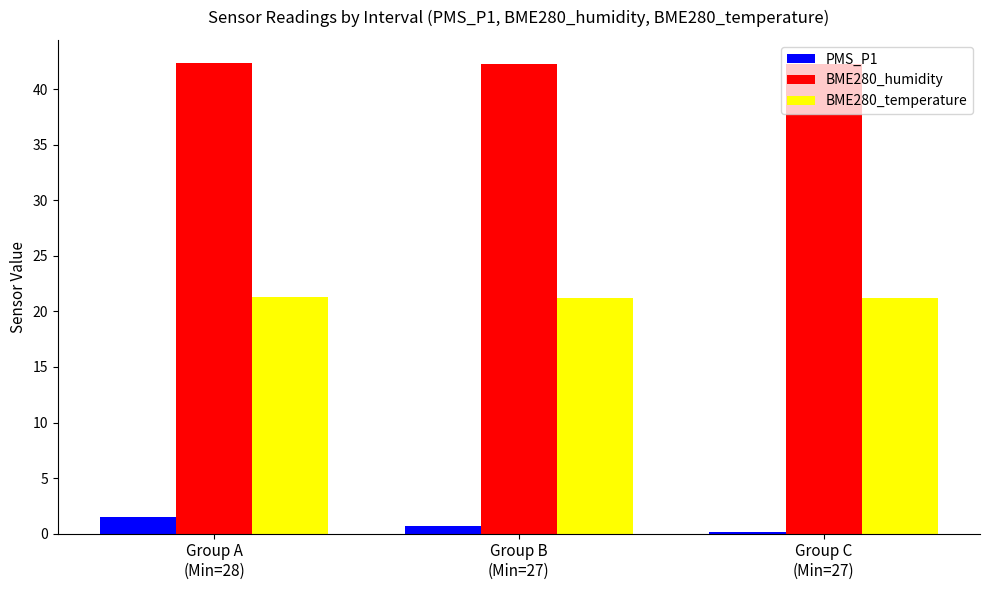

The value of PMS_P1 at Group B
(Min=27) is 0.7. True or false?

True